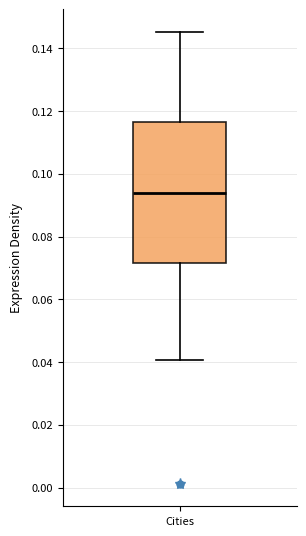

Where does the median line of the box for Cities sit on the y-axis? The values are not printed on the chart, so give them approximately, as read against the axis.

0.094